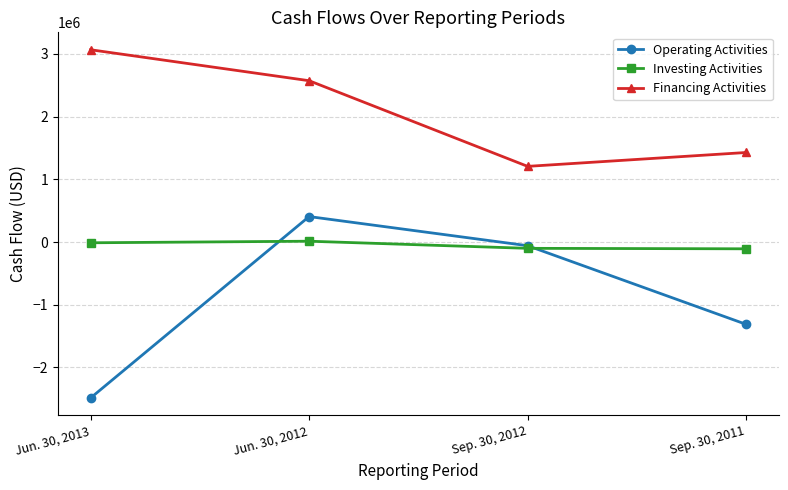

What is the label of the 1st point from the left?

Jun. 30, 2013